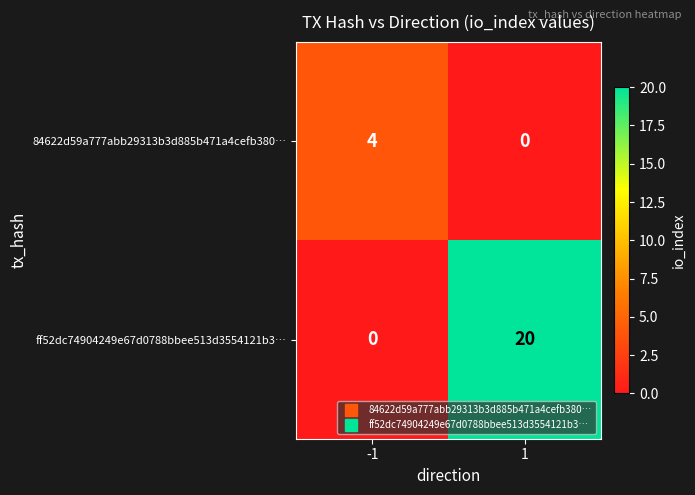

The value of ff52dc74904249e67d0788bbee513d3554121b3… at 1 is 20. True or false?

True